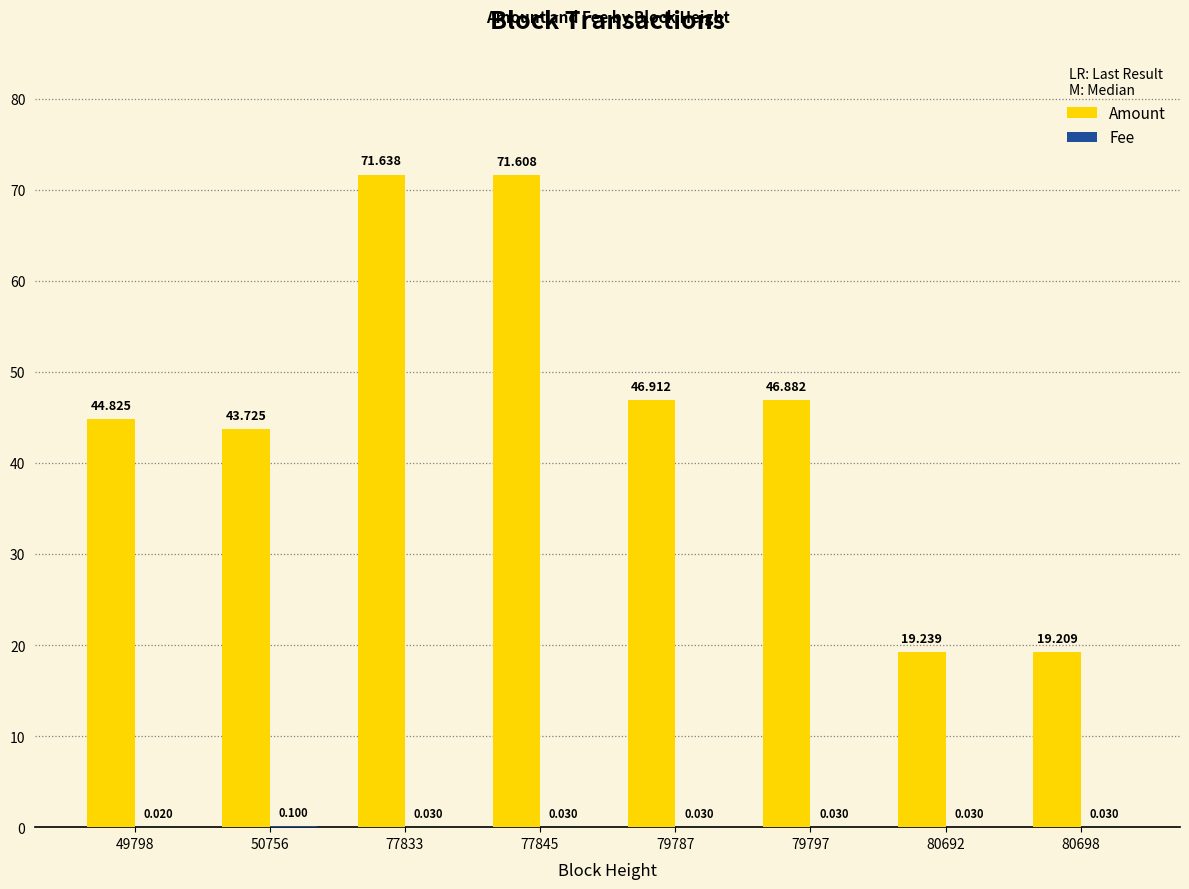

Between 79787 and 79797, which series saw the biggest shift?

Amount